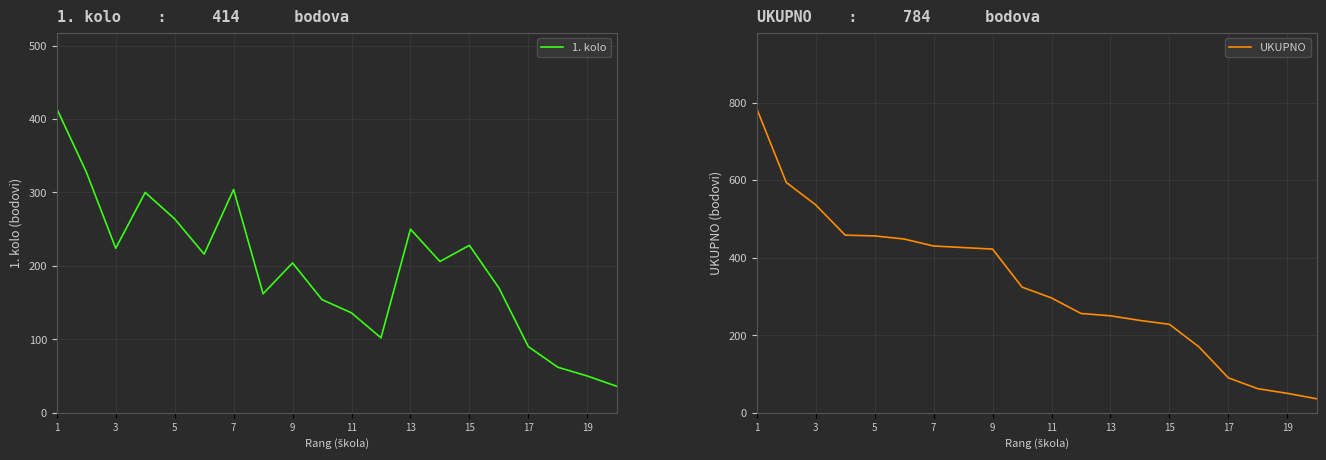

The value of 1. kolo at 11 is 136. True or false?

True